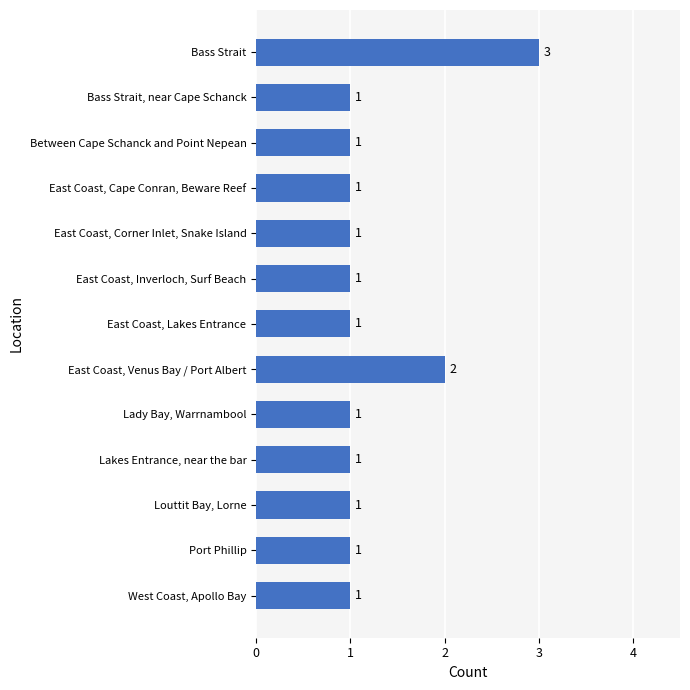

What is the greatest value displayed?

3